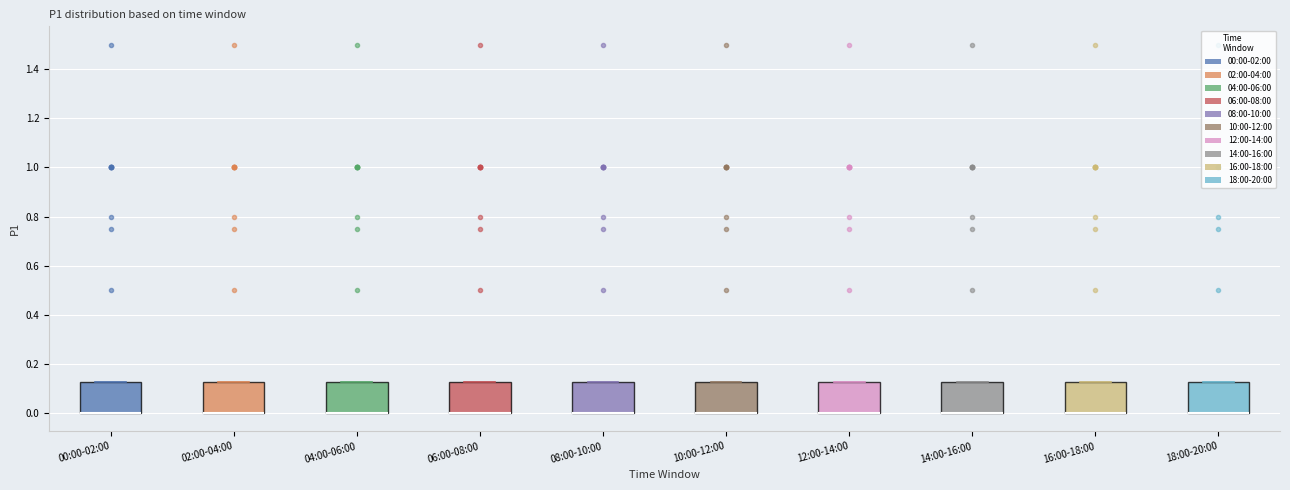

Reading left to right, read every box against the y-axis: the position of its median line, the range the box covers, and the ends of its whiskers. The values are not printed on the chart, so give them approximately, as read against the axis.

00:00-02:00: median 0.00 (drawn on the box's lower edge), box 0.00 to 0.12, whiskers 0.00 to 0.12
02:00-04:00: median 0.00 (drawn on the box's lower edge), box 0.00 to 0.12, whiskers 0.00 to 0.12
04:00-06:00: median 0.00 (drawn on the box's lower edge), box 0.00 to 0.12, whiskers 0.00 to 0.12
06:00-08:00: median 0.00 (drawn on the box's lower edge), box 0.00 to 0.12, whiskers 0.00 to 0.12
08:00-10:00: median 0.00 (drawn on the box's lower edge), box 0.00 to 0.12, whiskers 0.00 to 0.12
10:00-12:00: median 0.00 (drawn on the box's lower edge), box 0.00 to 0.12, whiskers 0.00 to 0.12
12:00-14:00: median 0.00 (drawn on the box's lower edge), box 0.00 to 0.12, whiskers 0.00 to 0.12
14:00-16:00: median 0.00 (drawn on the box's lower edge), box 0.00 to 0.12, whiskers 0.00 to 0.12
16:00-18:00: median 0.00 (drawn on the box's lower edge), box 0.00 to 0.12, whiskers 0.00 to 0.12
18:00-20:00: median 0.00 (drawn on the box's lower edge), box 0.00 to 0.12, whiskers 0.00 to 0.12